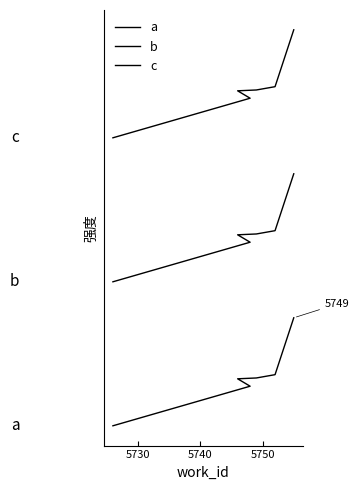

Reading left to right, what are all the values shown in this chart?

a: 0.0	55.0	65.3	66.4	71.0	150.0
b: 200.0	255.0	265.3	266.4	271.0	350.0
c: 400.0	455.0	465.3	466.4	471.0	550.0